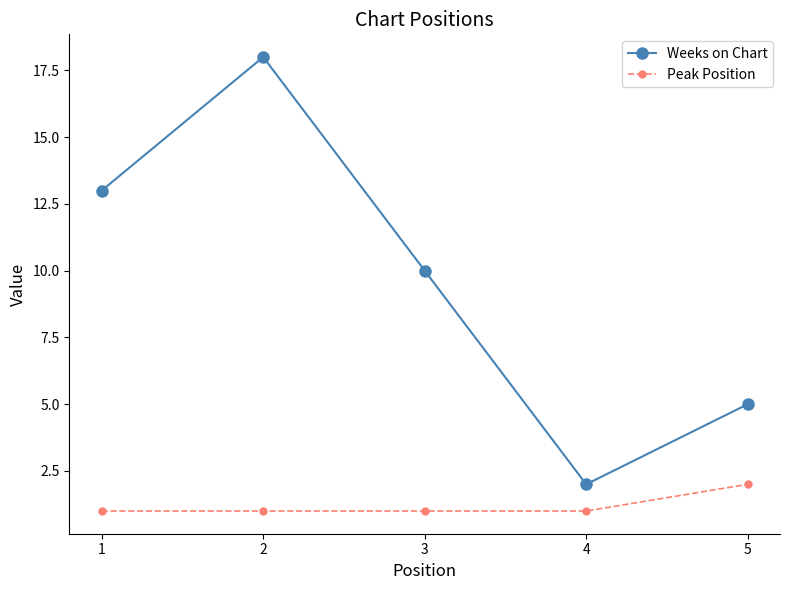

What are all the series names shown in the legend?

Weeks on Chart, Peak Position